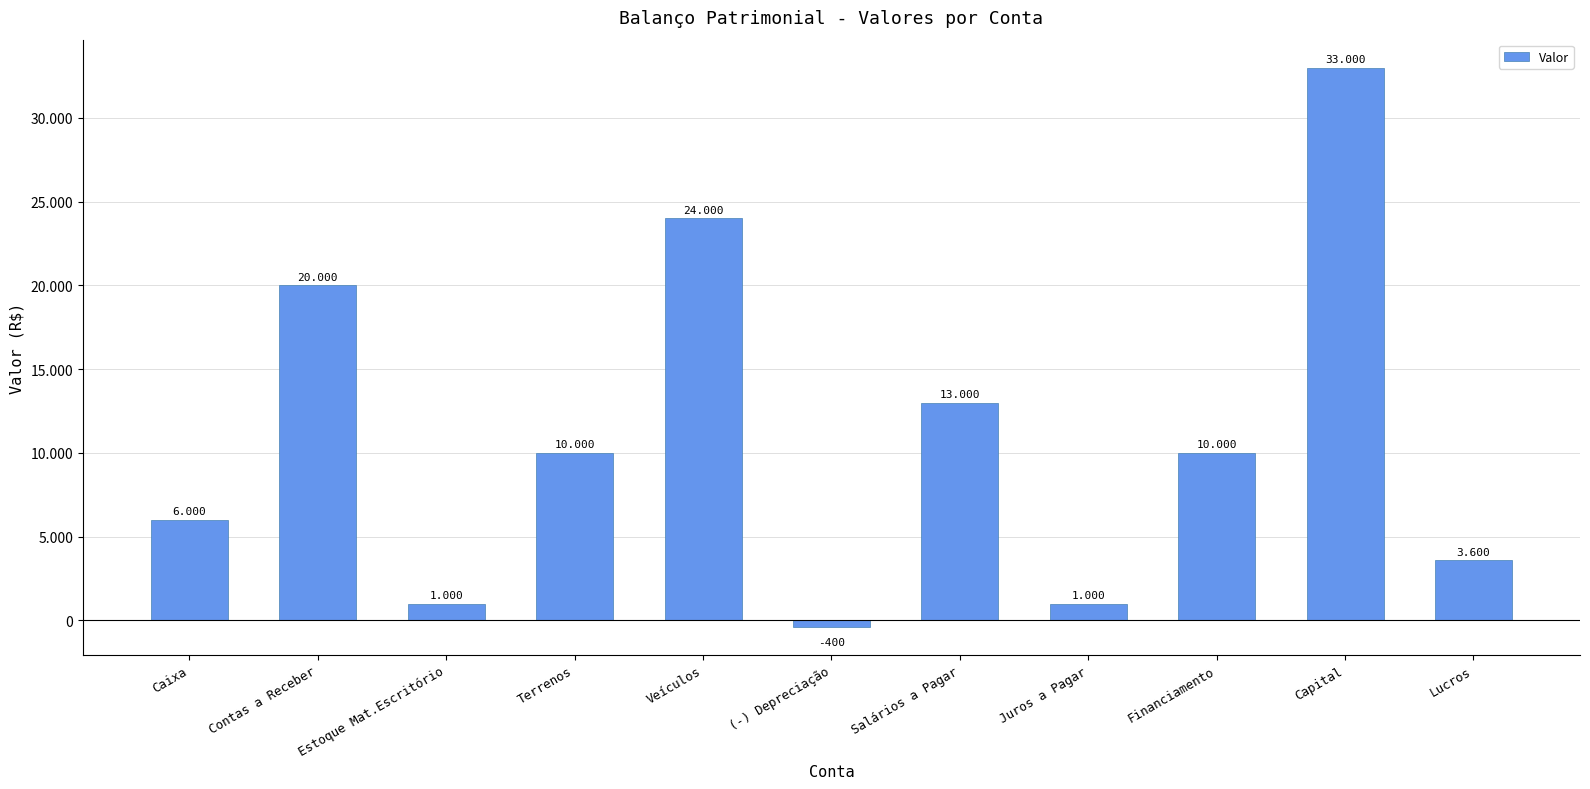

The value at Estoque Mat.Escritório is 338. True or false?

False